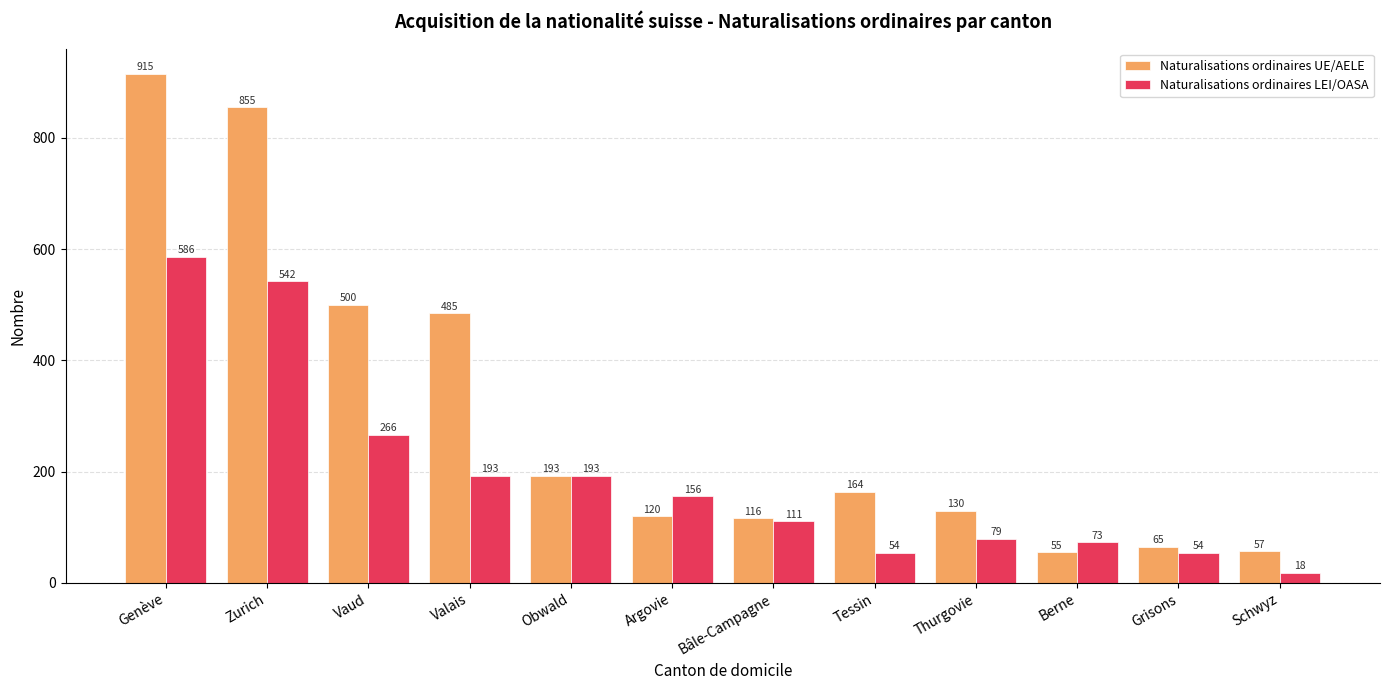

Where is Naturalisations ordinaires LEI/OASA nearest to the value 302?

Vaud